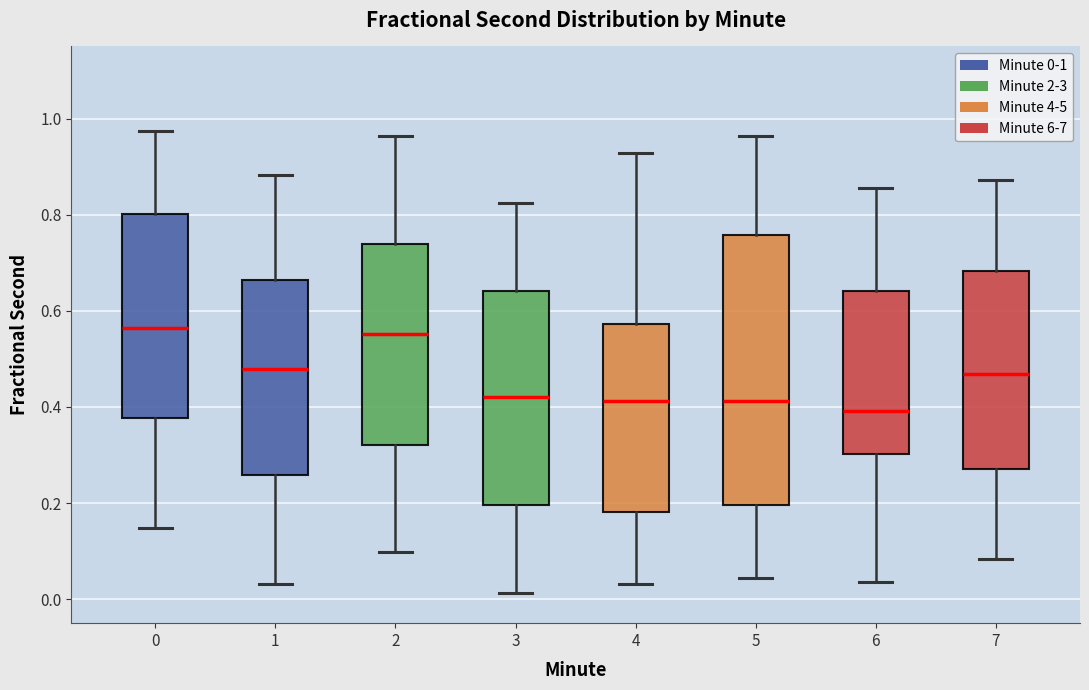

Where is the upper edge of the box at x = 1 on the y-axis? The values are not printed on the chart, so give them approximately, as read against the axis.

0.66